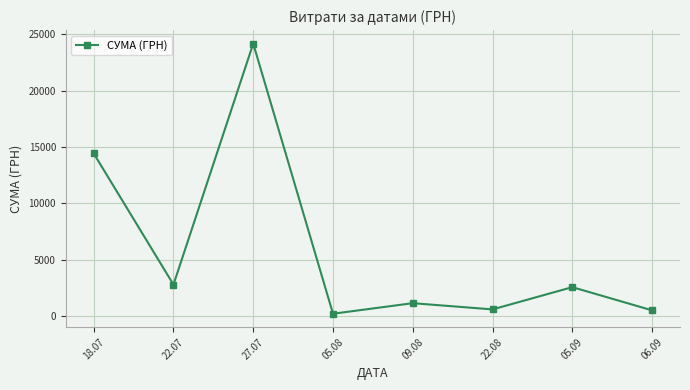

What is the value of the 6th point from the left?

583.7